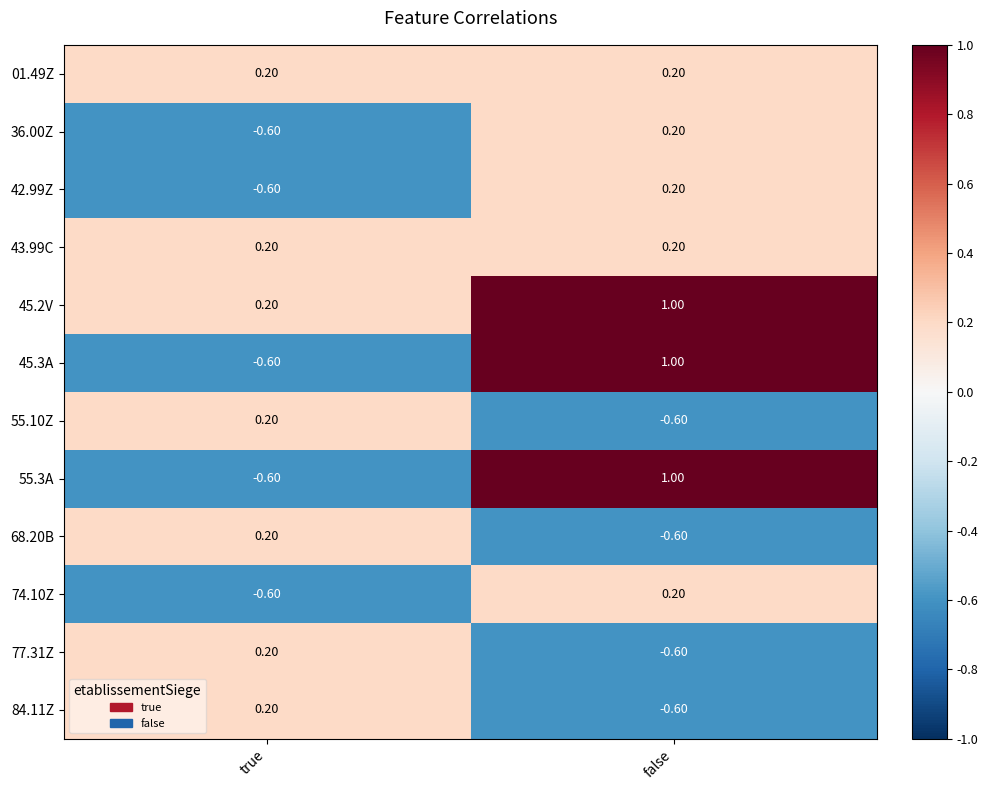

Where is 55.3A nearest to the value 0?

true